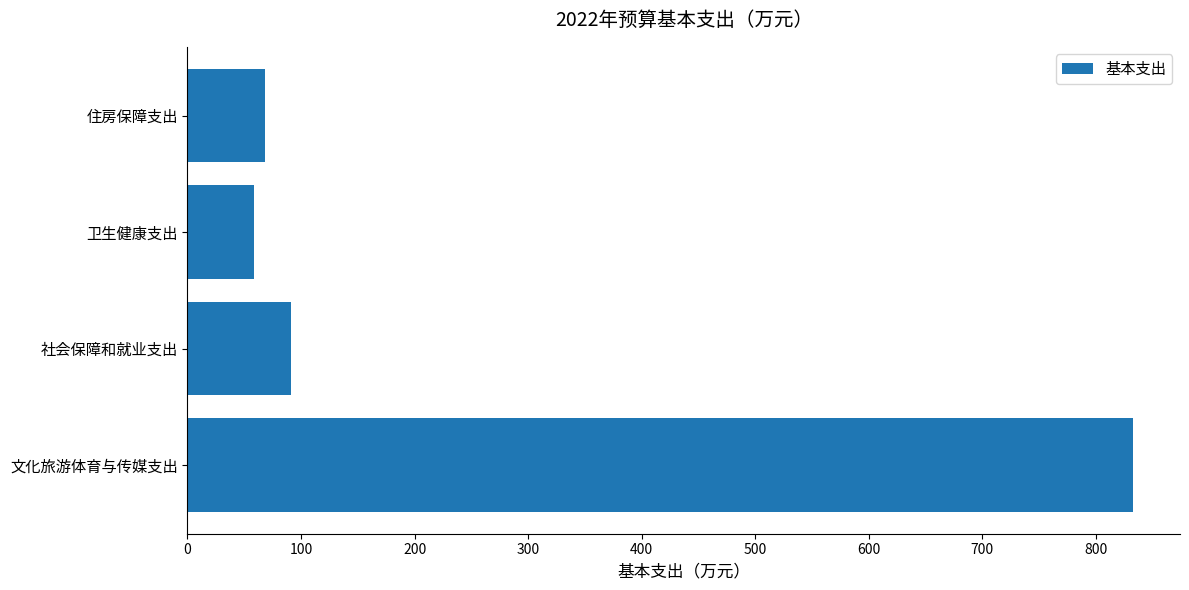

At which category does the chart reach its minimum across all series?

卫生健康支出